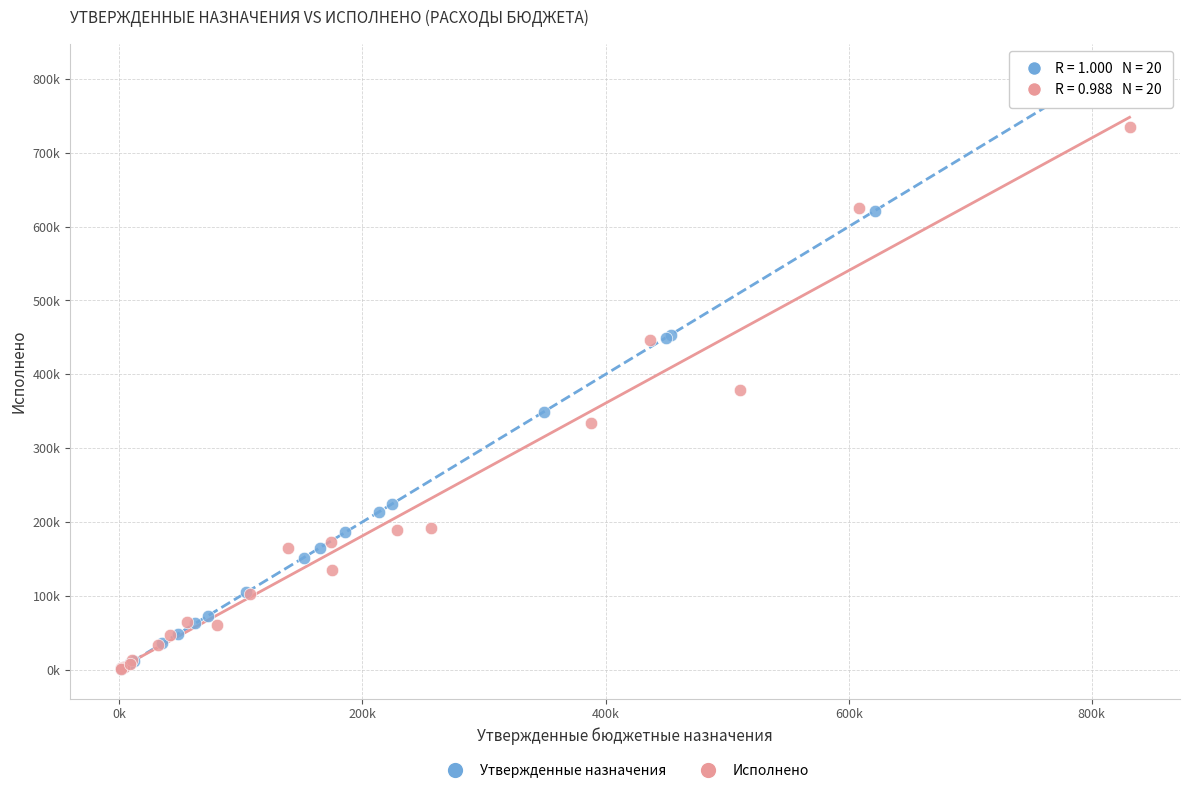

Which series contains the highest Y value?

Утвержденные назначения